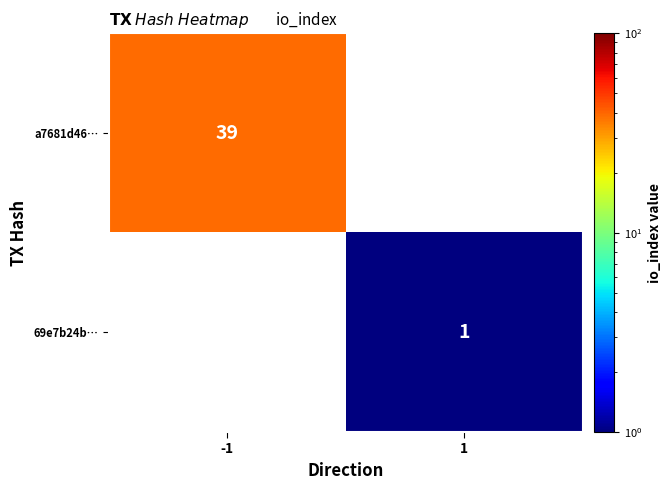

How many distinct data groups are displayed?

2